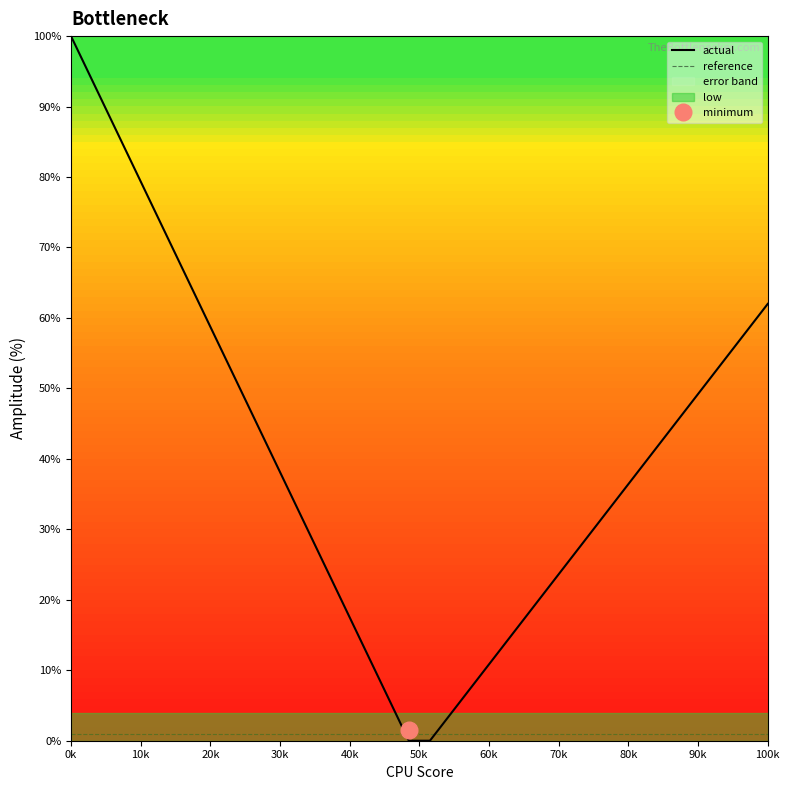

Does the chart display data point markers on the line(s)?

No